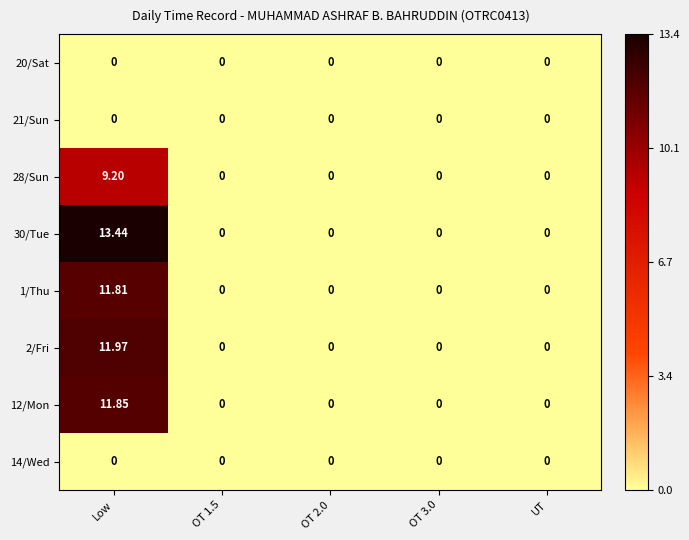

At how many categories does at least one series exceed 10?

1